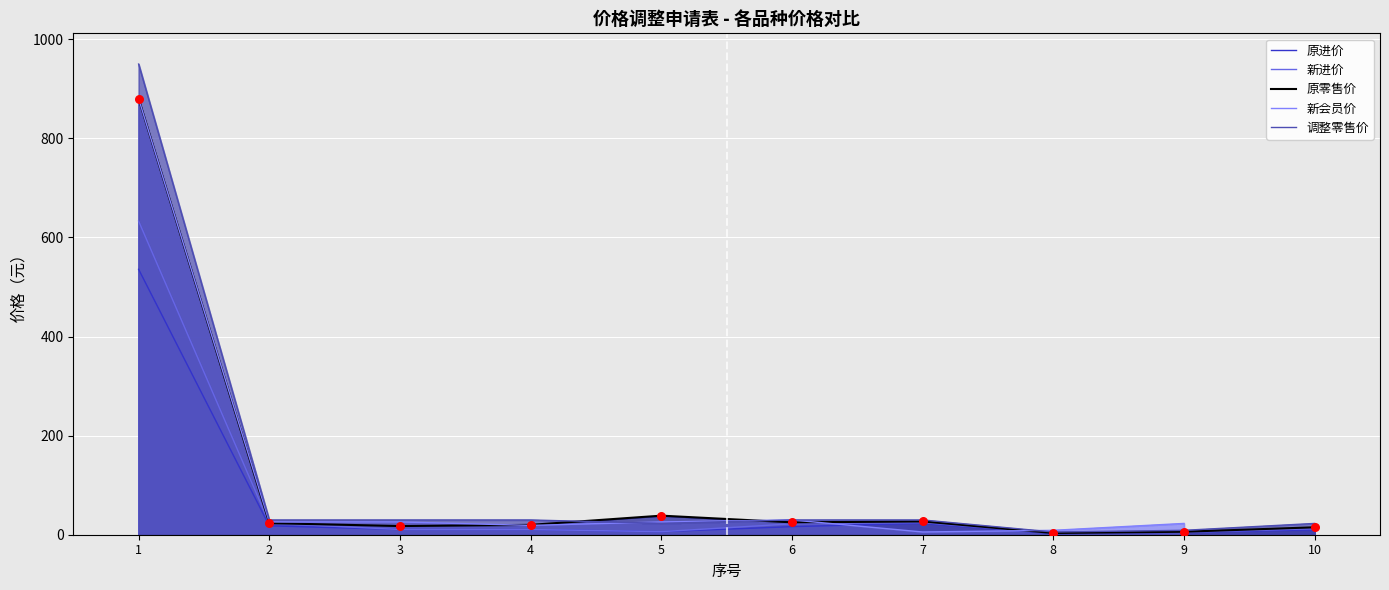

Which series has the largest Y range (max minus min)?

调整零售价